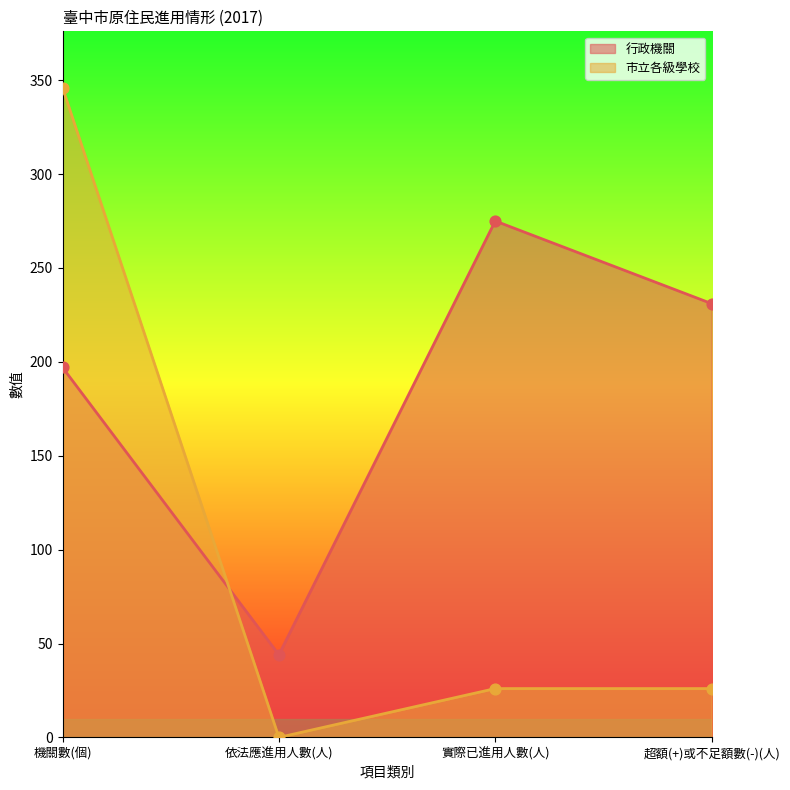

What are all the series names shown in the legend?

行政機關, 市立各級學校